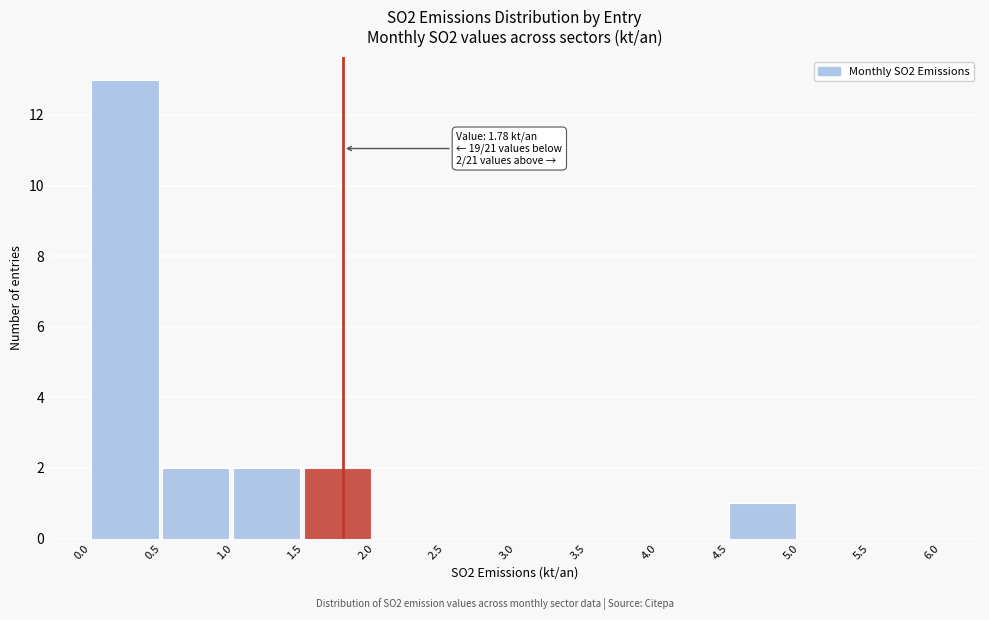

Over which range of the x-axis is the bar tallest?

0.0 to 0.5